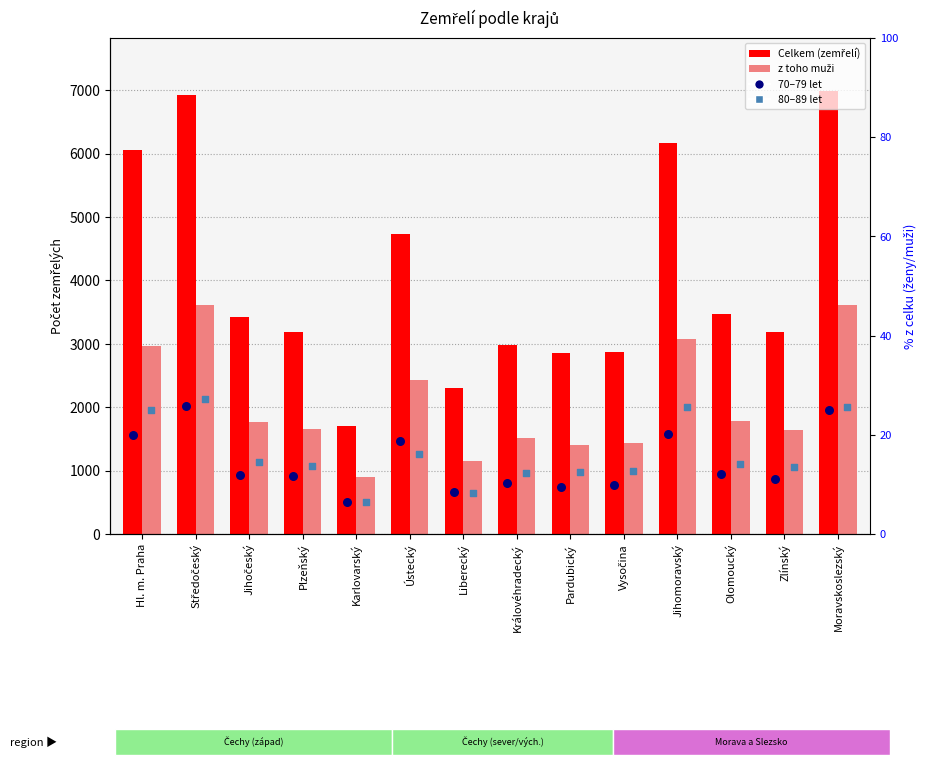

Which series reaches the maximum Y coordinate?

Celkem